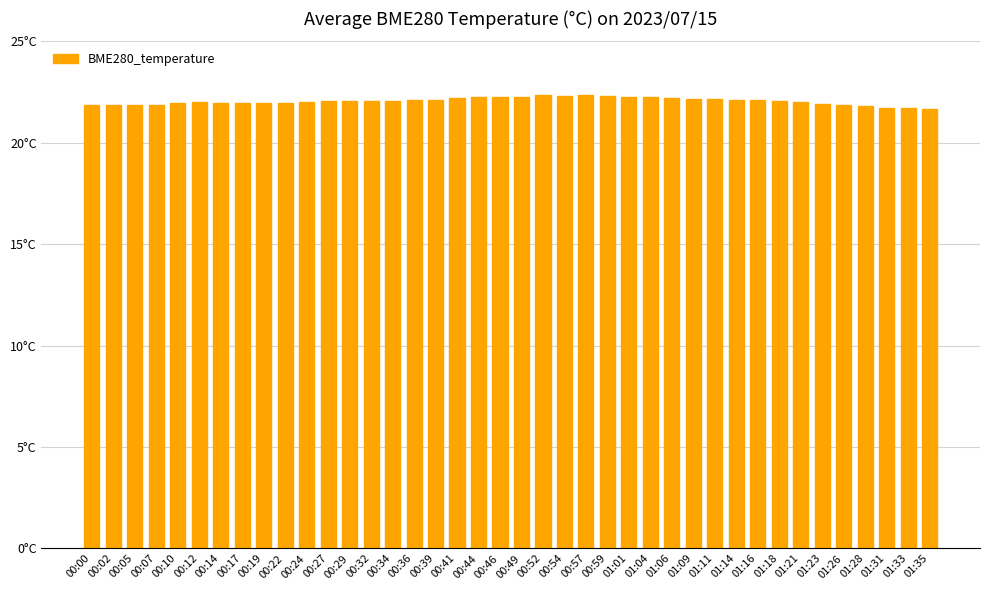

Approximately how many times larger is the value at 00:32 compared to 00:44?

1.0